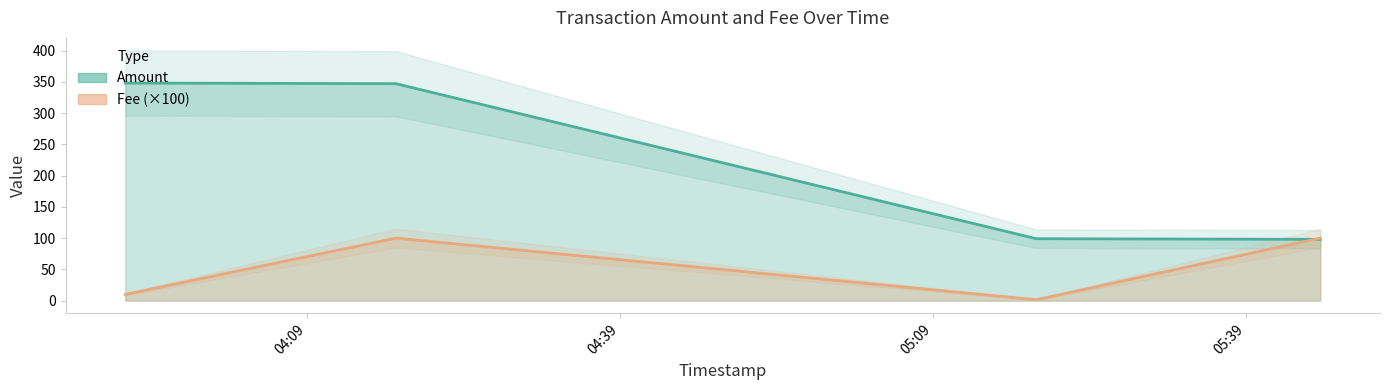

What is the value of the Amount point at the 2nd from the left?

347.0